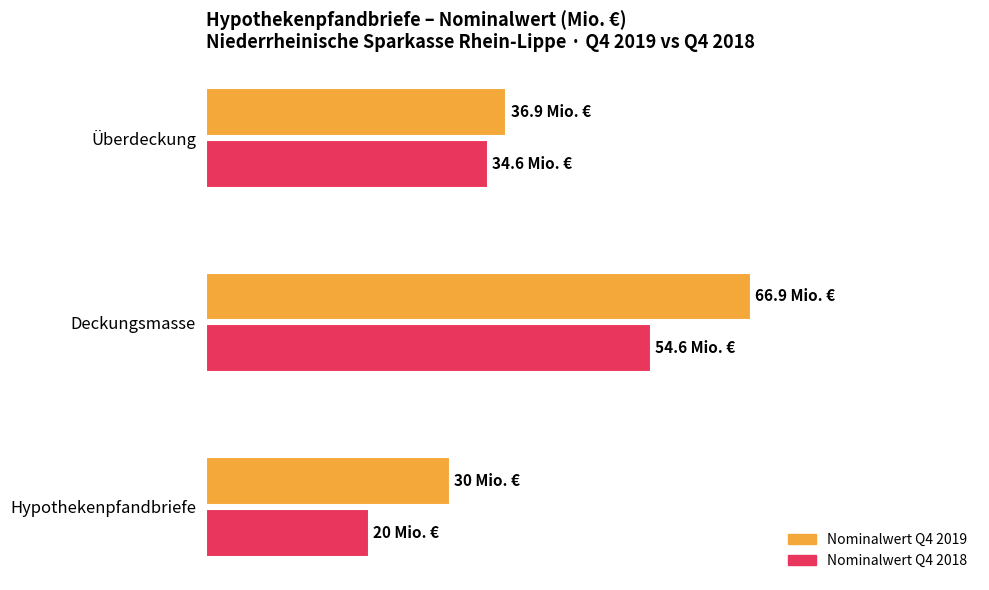

What are all the series names shown in the legend?

Nominalwert Q4 2019, Nominalwert Q4 2018